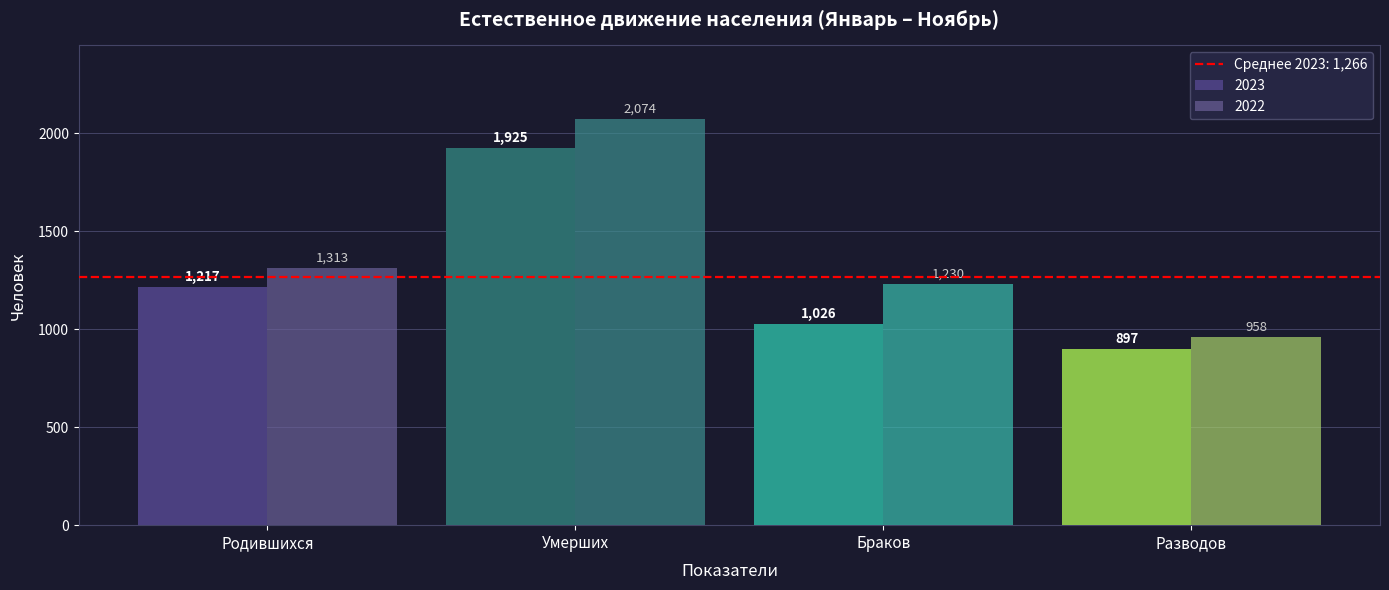

Reading right to left, extract all data points from this chart.

2023: Разводов=897	Браков=1026	Умерших=1925	Родившихся=1217
2022: Разводов=958	Браков=1230	Умерших=2074	Родившихся=1313